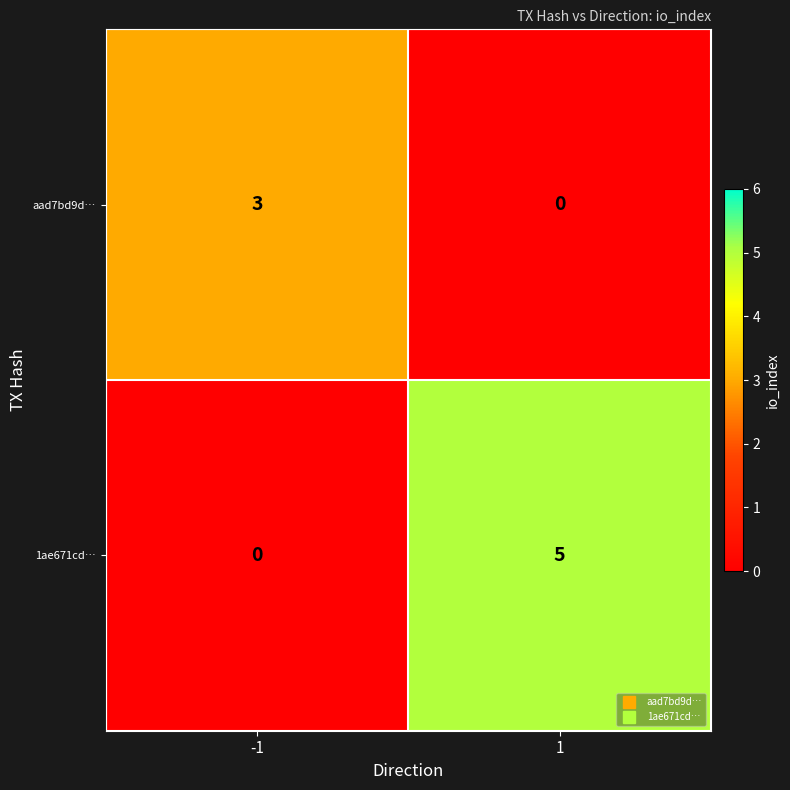

The 1ae671cd… series shows 5 at 1. True or false?

True